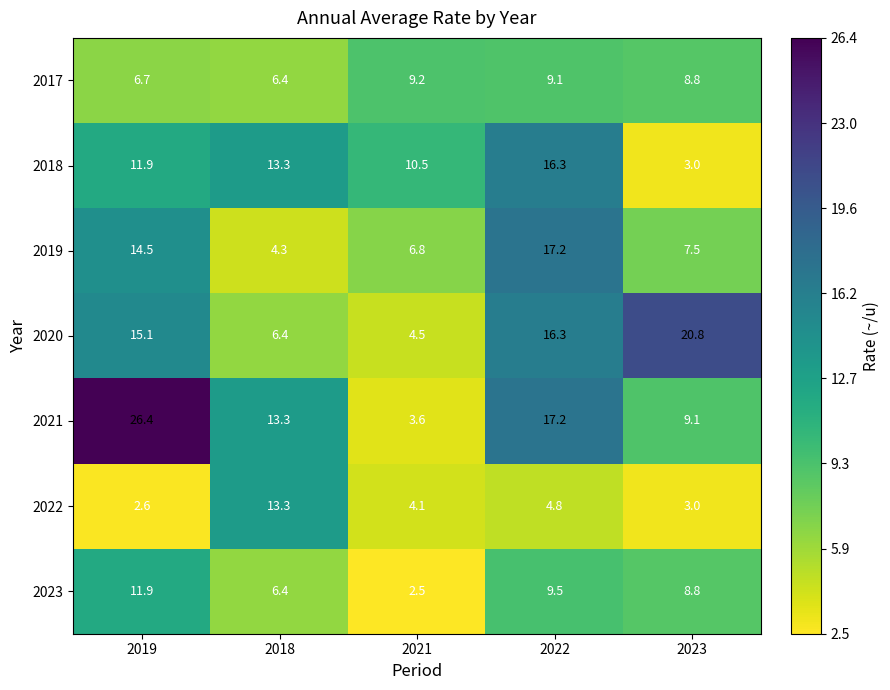

How many values in the 2018 series are below 11?

2